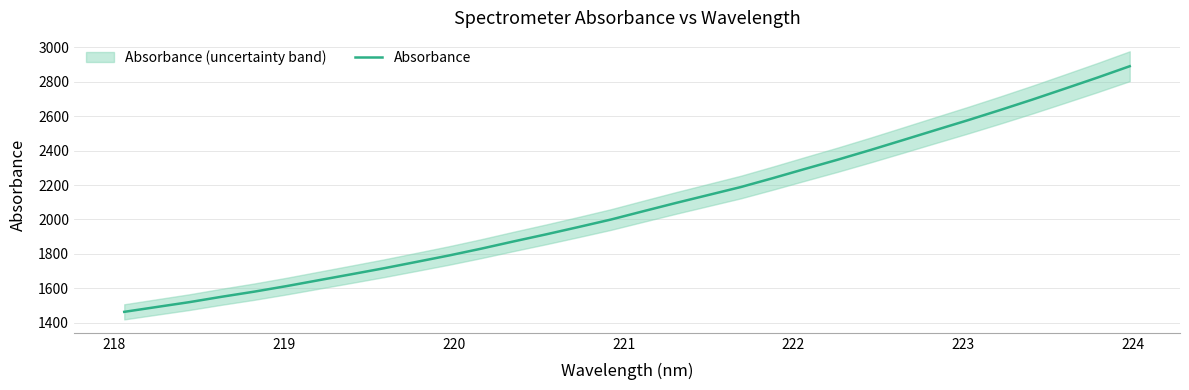

What is the lowest value of the Absorbance series?

1463.4